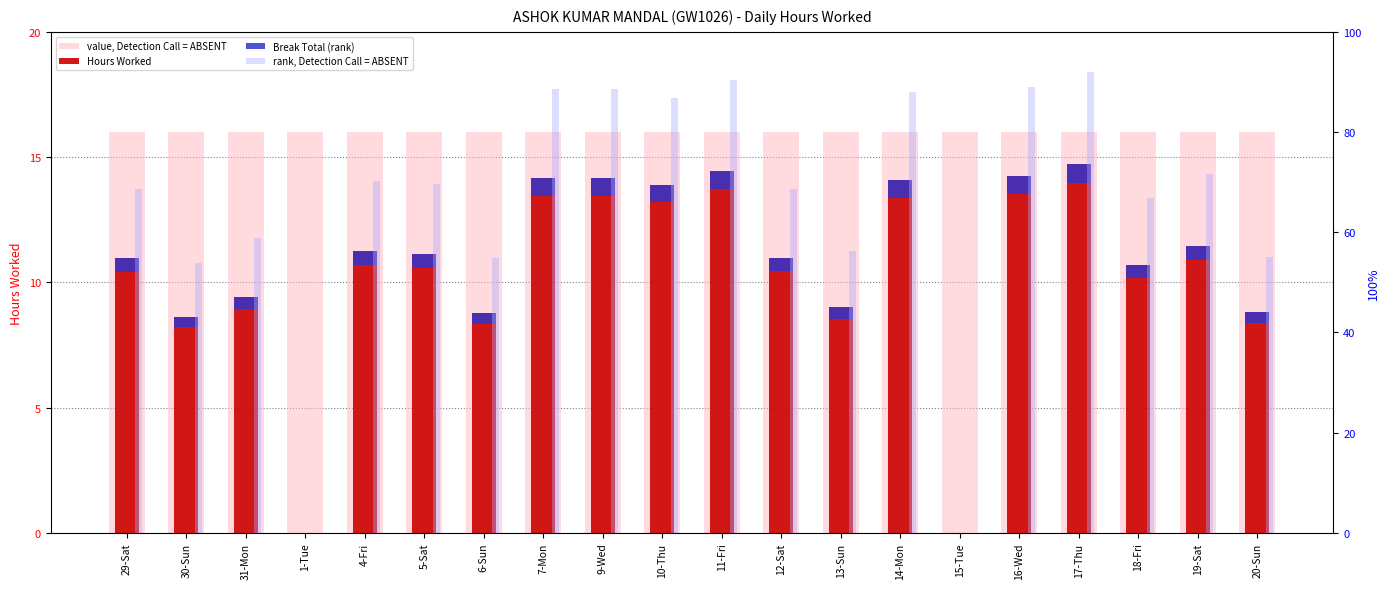

What is the greatest value displayed?

92.0